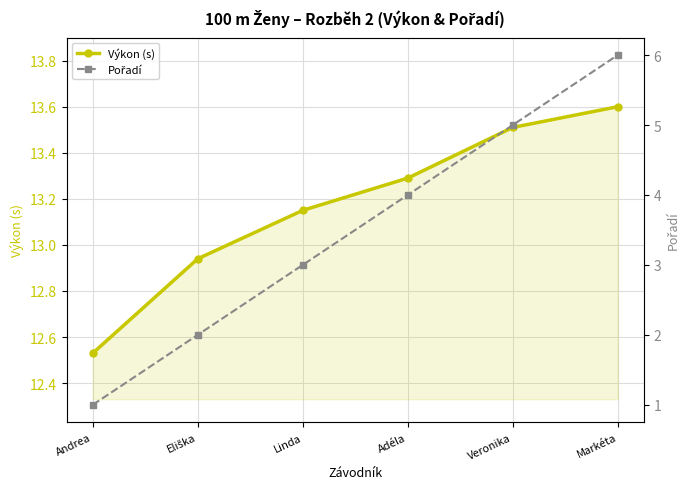

Is the value of Výkon (s) at Markéta greater than the value of Pořadí at Markéta?

Yes